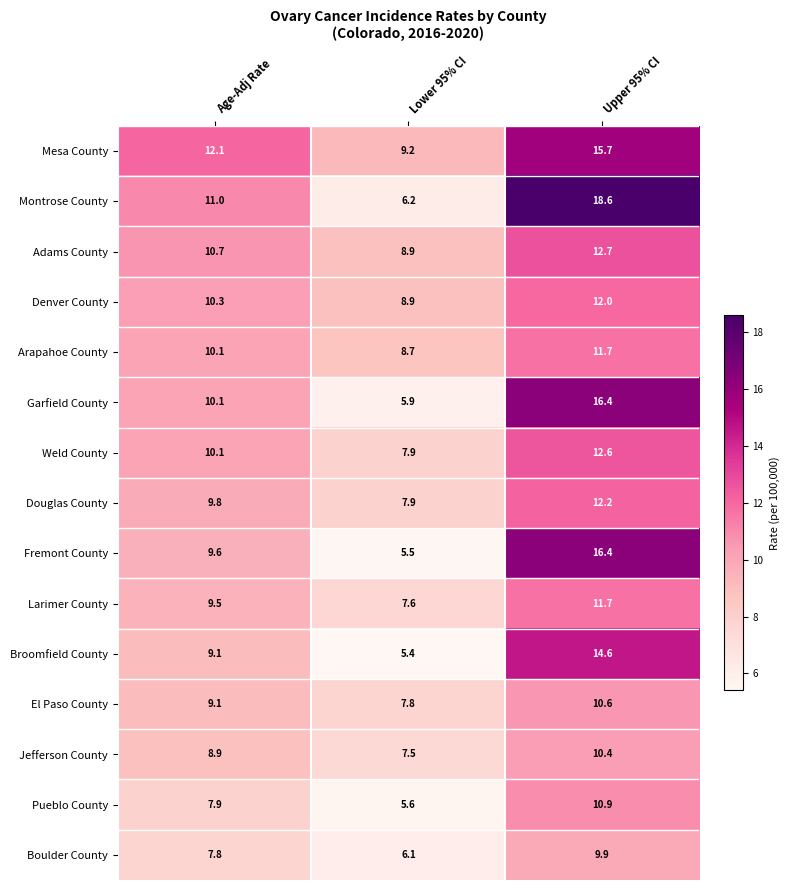

The value of Pueblo County at Upper 95% CI is 16.8. True or false?

False